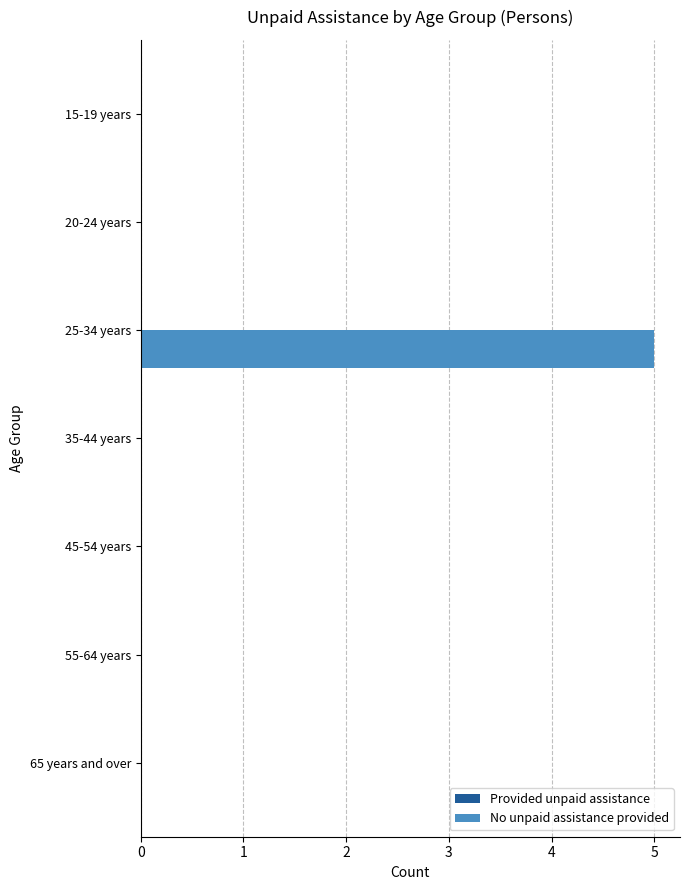

What is the sum of all values?

5